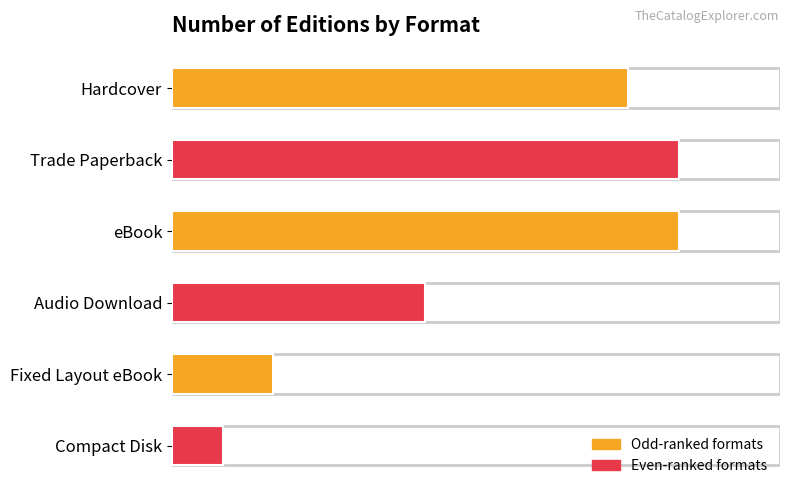

Reading top to bottom, list all the values displayed in this chart.

Hardcover=9	Trade Paperback=10	eBook=10	Audio Download=5	Fixed Layout eBook=2	Compact Disk=1